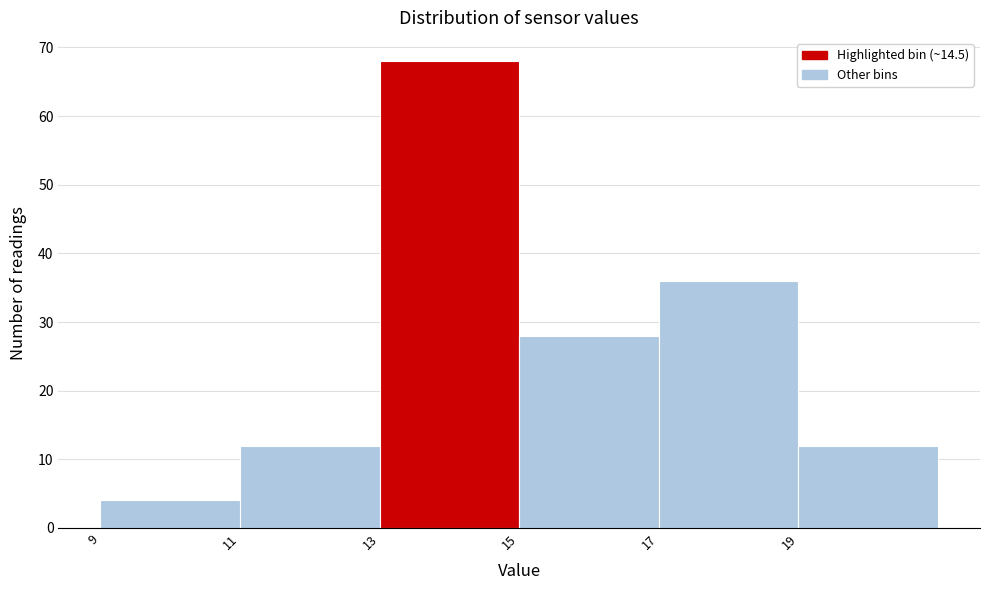

Reading left to right, transcribe this chart: for each bar, give the range it covers on the x-axis and its height. The values are not printed on the chart, so give them approximately, as read against the axis.

9 to 11: 4
11 to 13: 12
13 to 15: 68
15 to 17: 28
17 to 19: 36
19 to 21: 12